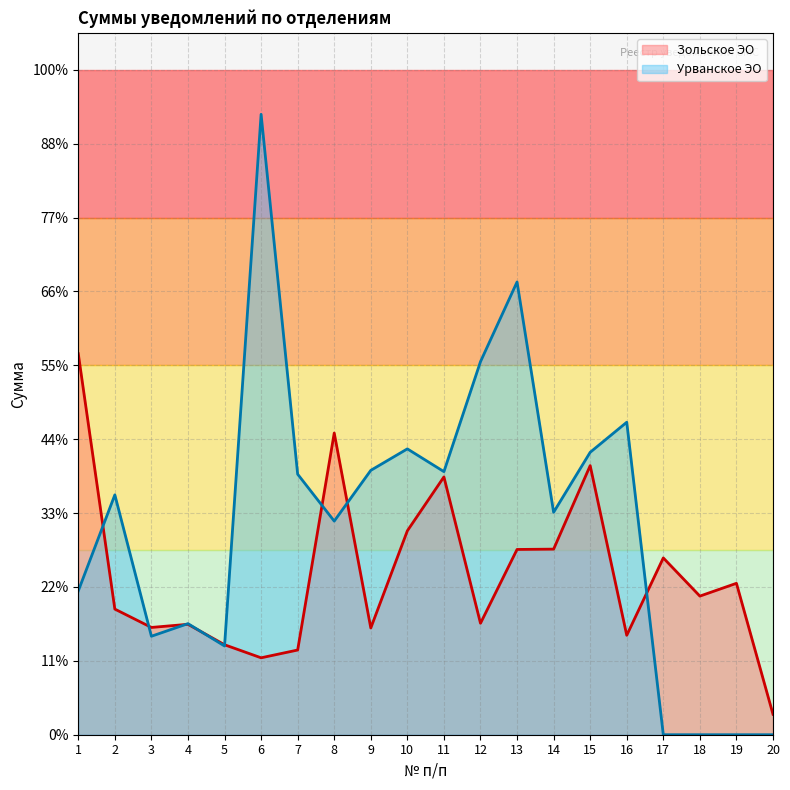

How many intersections are there between Урванское ЭО and Зольское ЭО?

8